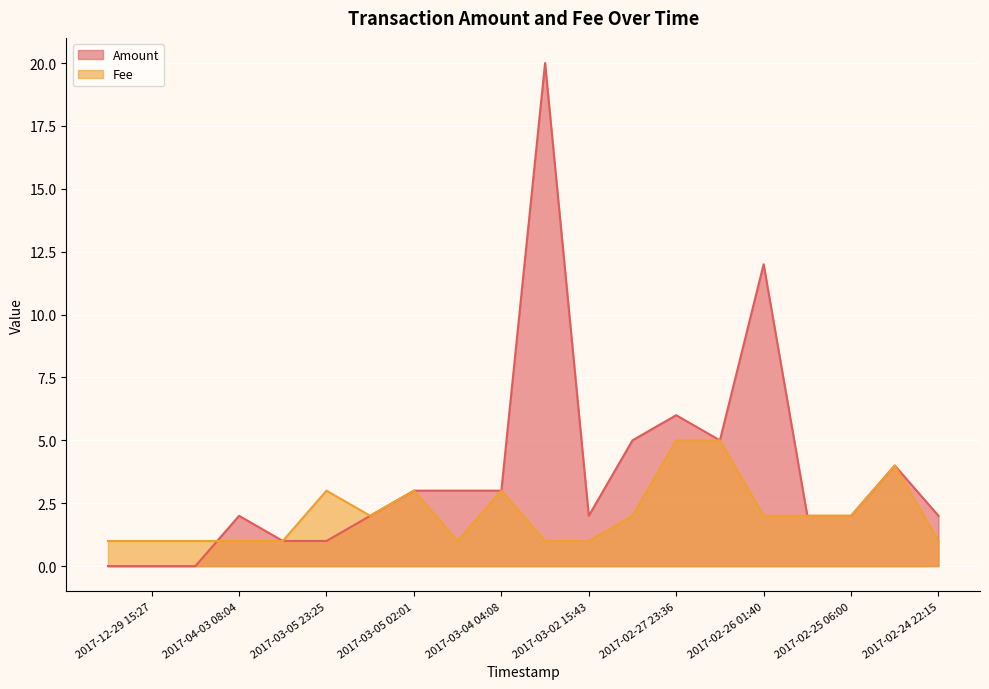

How many categories are shown in the chart?

20